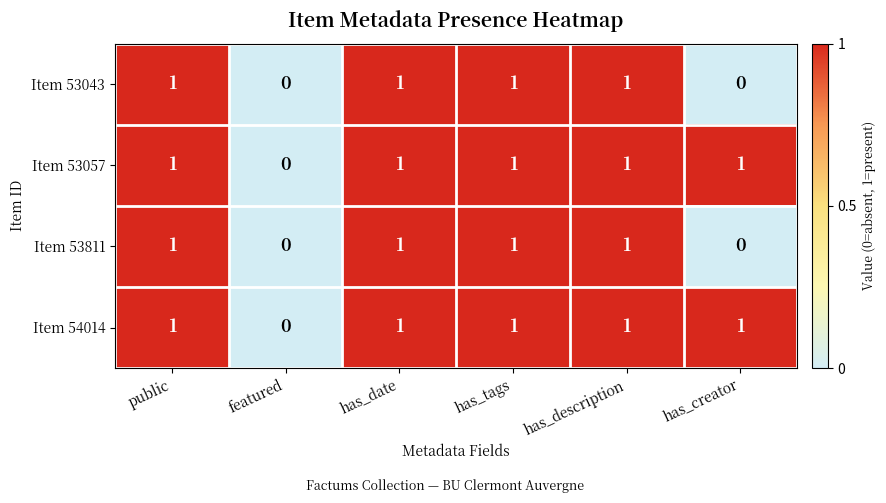

Which category has the lowest value in the Item 53057 series?

featured